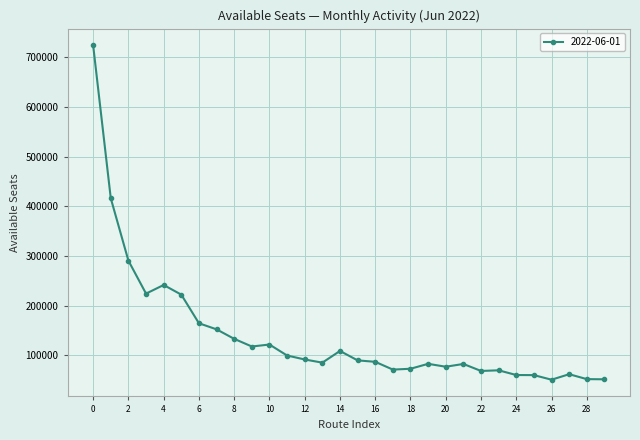

What is the value of the 23rd point from the left?

68588